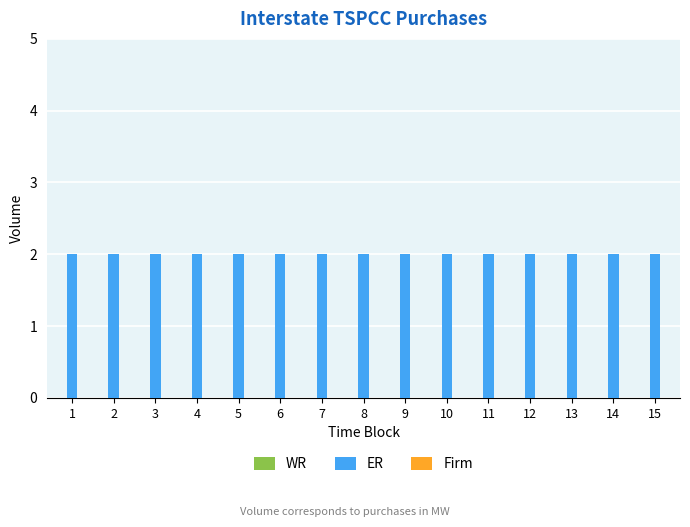

Which category has the highest value in the Firm series?

1